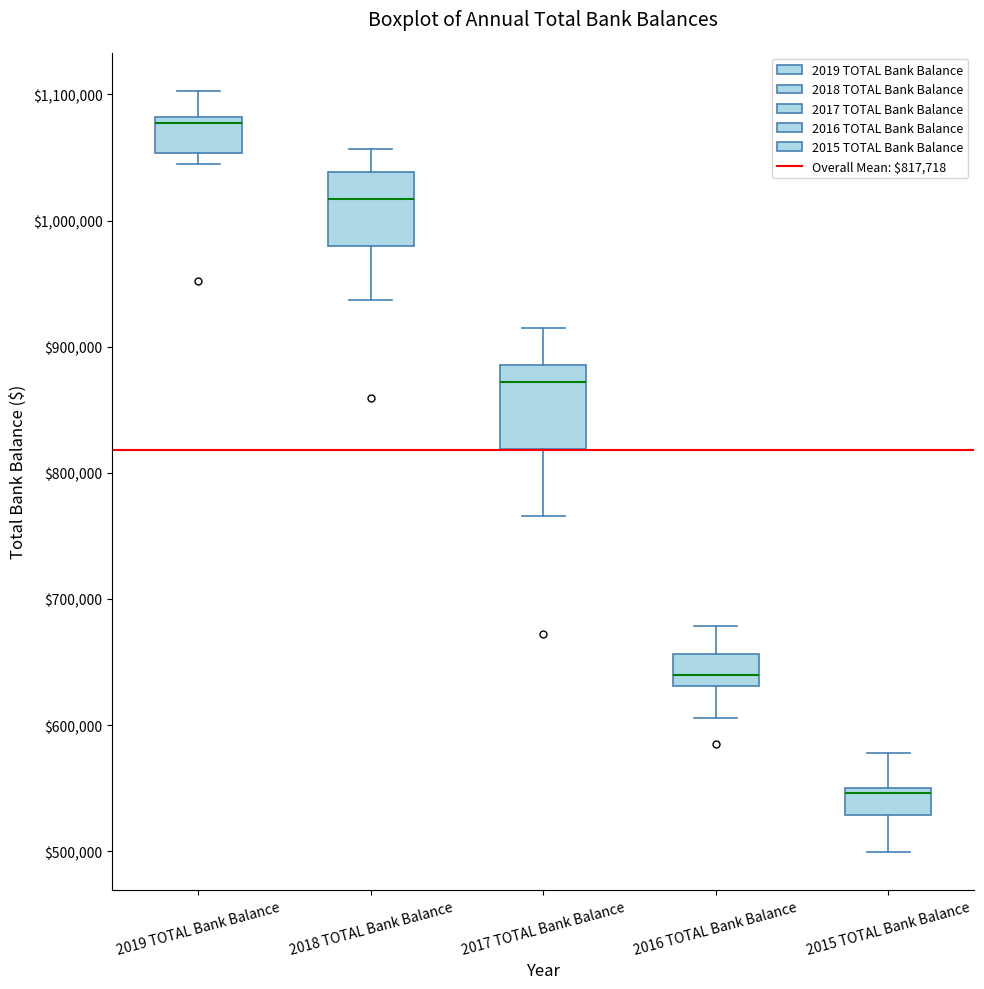

Reading left to right, read every box against the y-axis: the position of its median line, the range the box covers, and the ends of its whiskers. The values are not printed on the chart, so give them approximately, as read against the axis.

2019 TOTAL Bank Balance: median 1080000 (just below the box's upper edge), box 1050000 to 1080000, whiskers 1040000 to 1100000
2018 TOTAL Bank Balance: median 1020000, box 980000 to 1040000, whiskers 940000 to 1060000
2017 TOTAL Bank Balance: median 870000, box 820000 to 890000, whiskers 770000 to 910000
2016 TOTAL Bank Balance: median 640000, box 630000 to 660000, whiskers 610000 to 680000
2015 TOTAL Bank Balance: median 550000 (just below the box's upper edge), box 530000 to 550000, whiskers 500000 to 580000